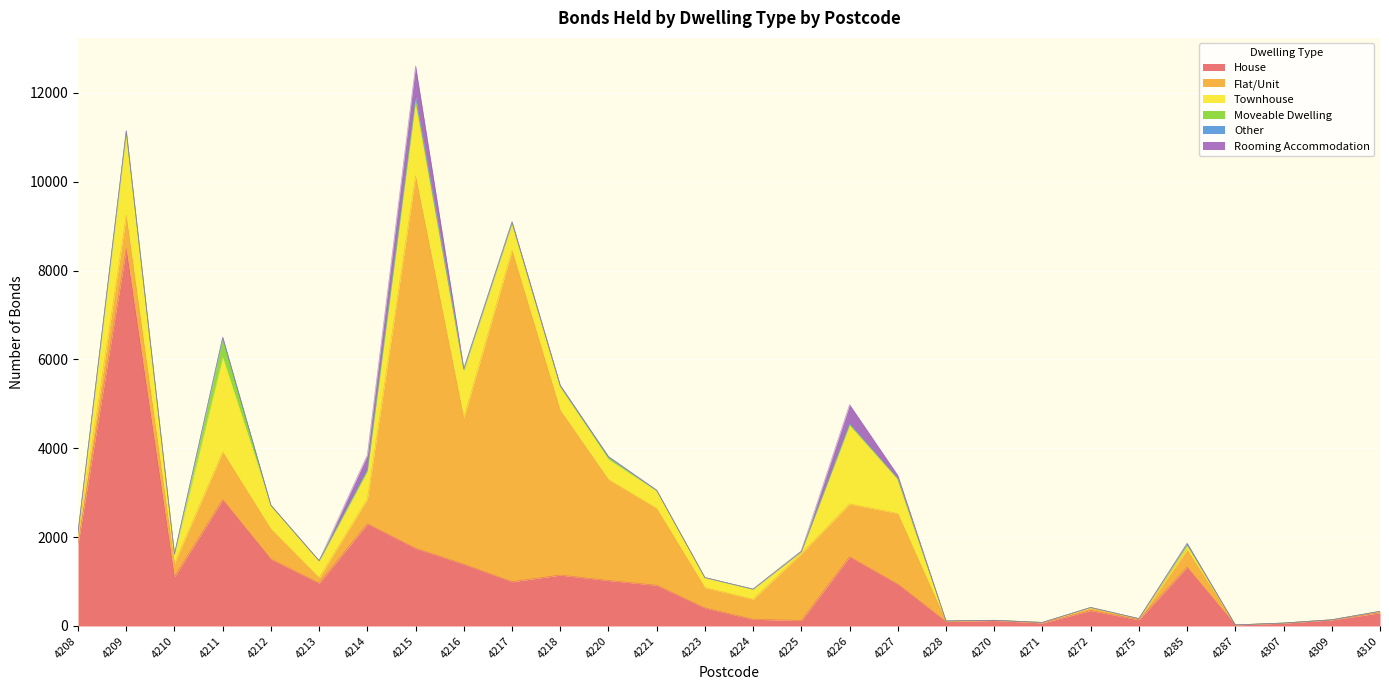

At which category does House reach its first local peak?

4209